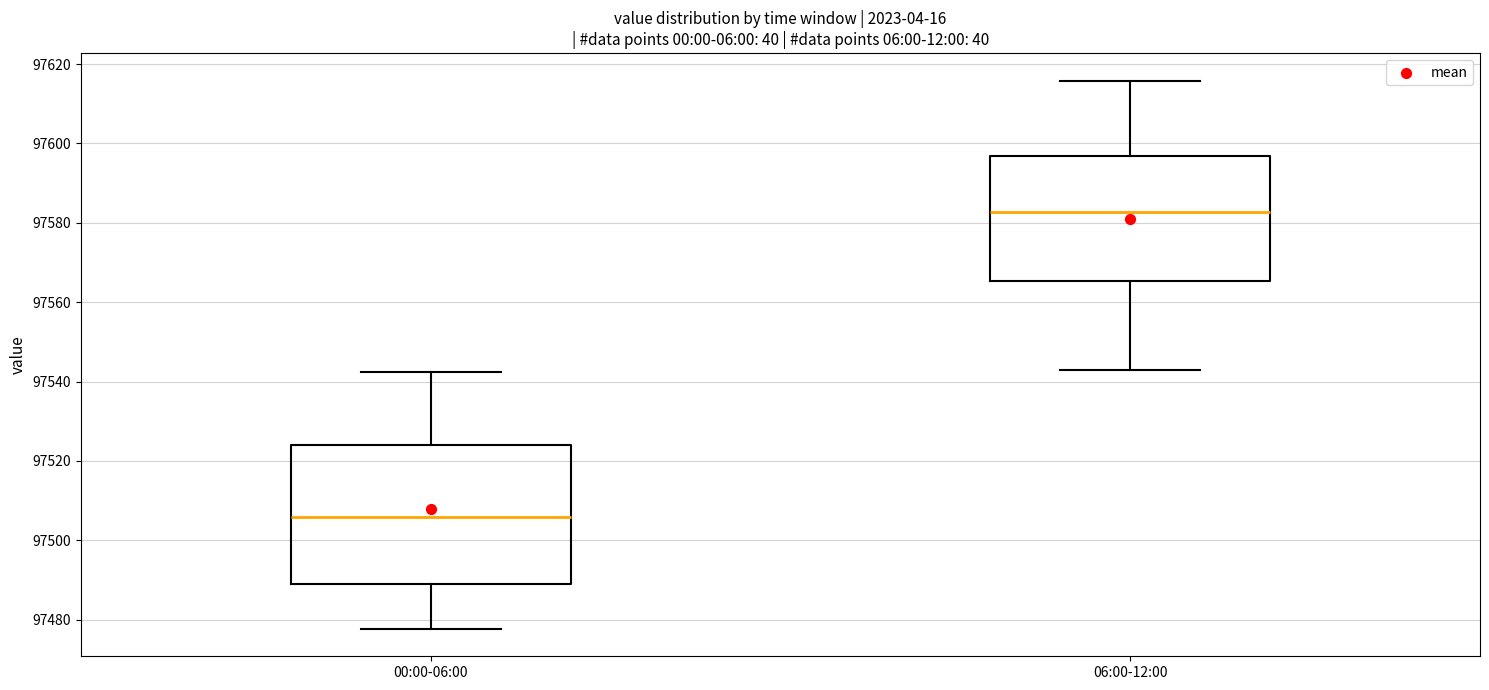

Reading left to right, transcribe this box plot: for each box, give where its median line is, the range the box spans, and where its two whiskers end, as read against the y-axis. The values are not printed on the chart, so give them approximately, as read against the axis.

00:00-06:00: median 97506, box 97488 to 97524, whiskers 97478 to 97542
06:00-12:00: median 97582, box 97566 to 97596, whiskers 97544 to 97616